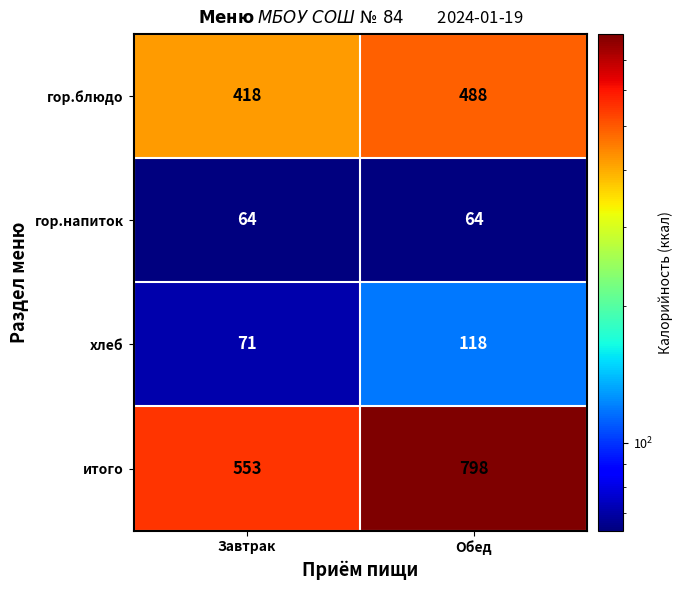

True or false: гор.напиток has a value of 64 at Завтрак.

True